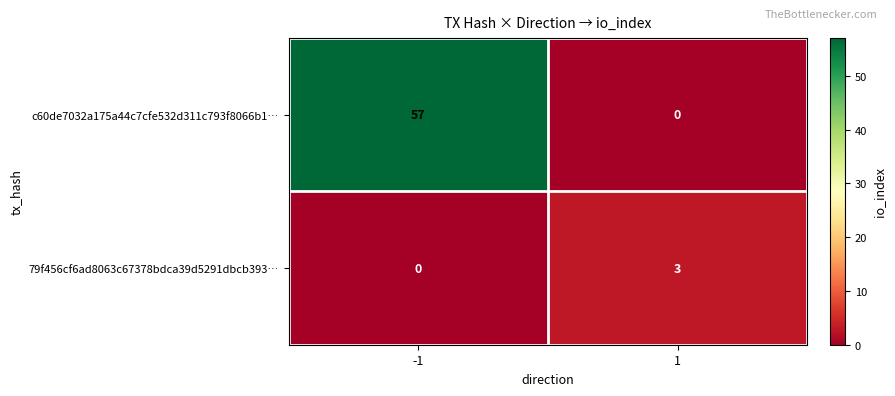

The c60de7032a175a44c7cfe532d311c793f8066b1… series shows 57 at -1. True or false?

True